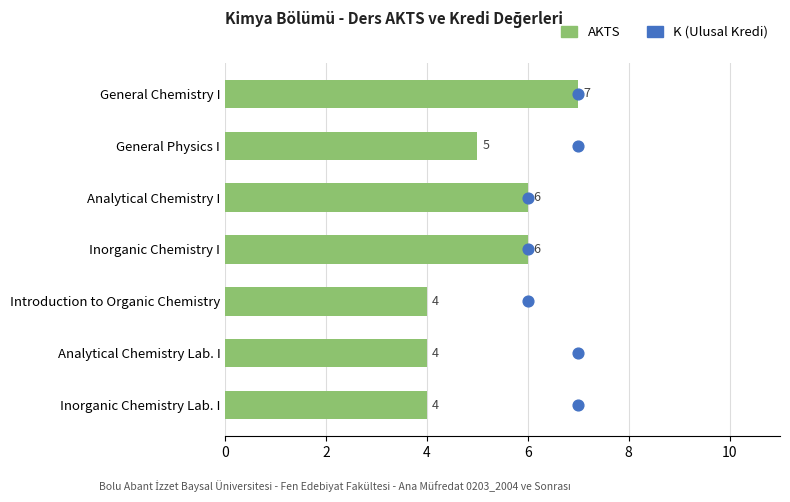

What are all the series names shown in the legend?

AKTS, K (Ulusal Kredi)